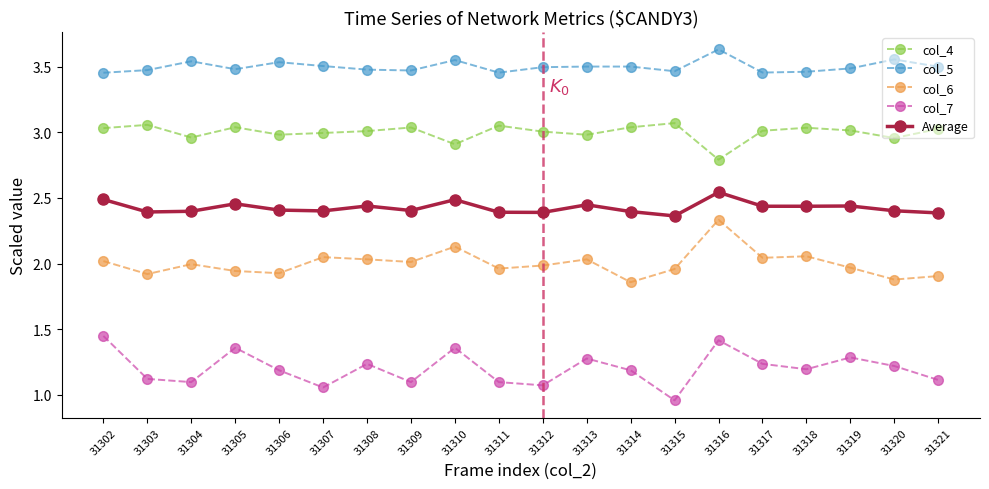

Where is the first local maximum for col_6?

31304